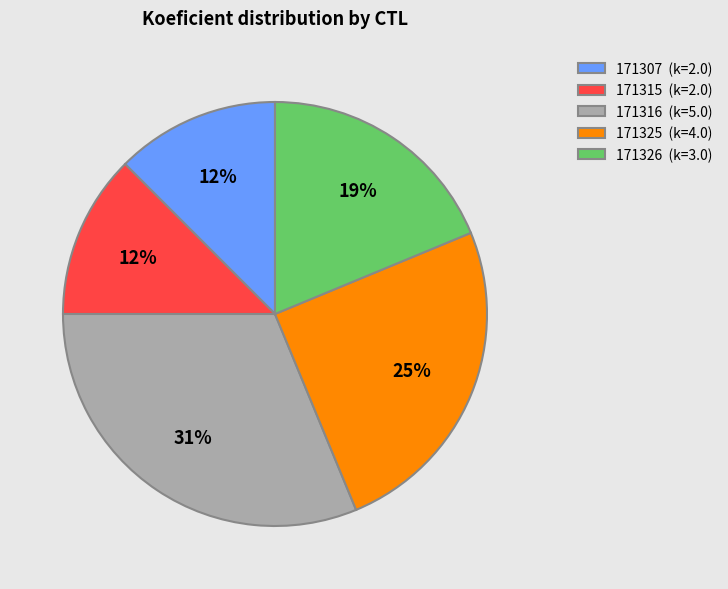

Combined, do 171326 and 171316 account for over 50%?

No